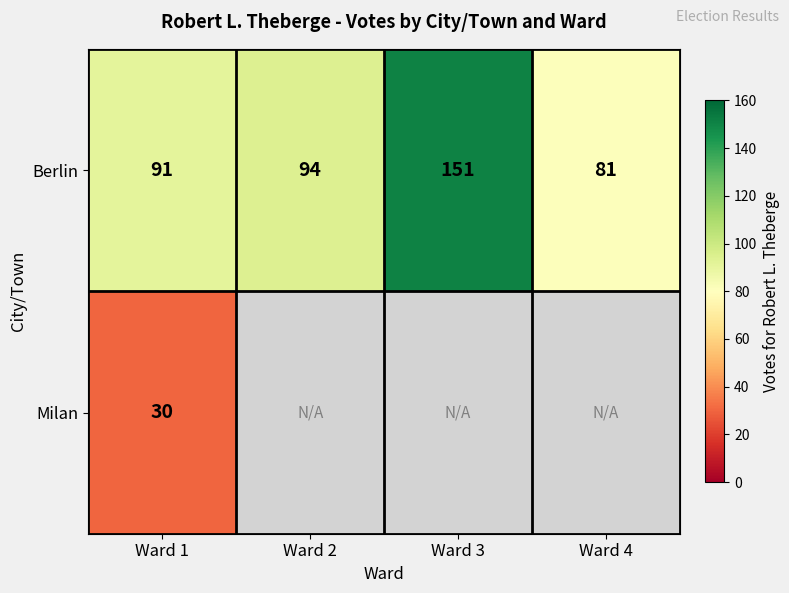

True or false: Berlin has a value of 94 at Ward 2.

True